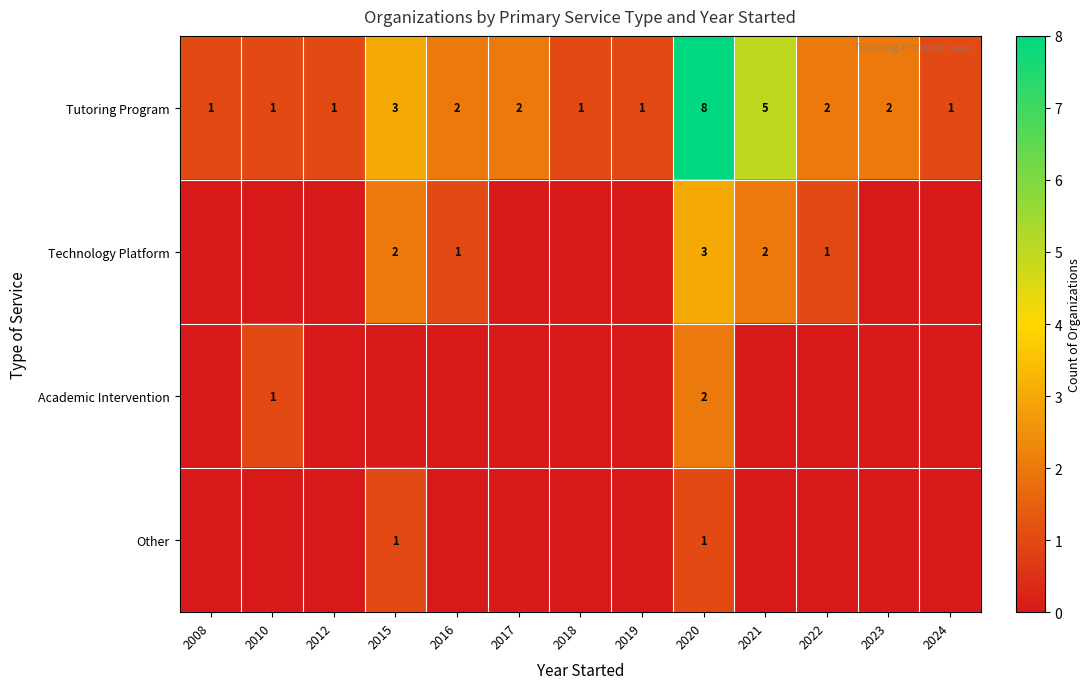

What is the total value across all series at 2016?

3